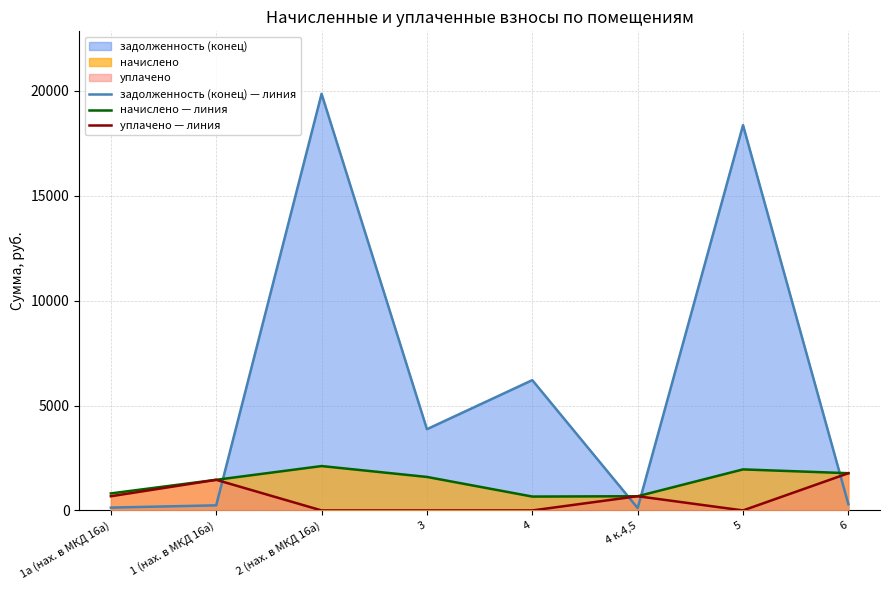

What is the label of the 4th point from the right?

4